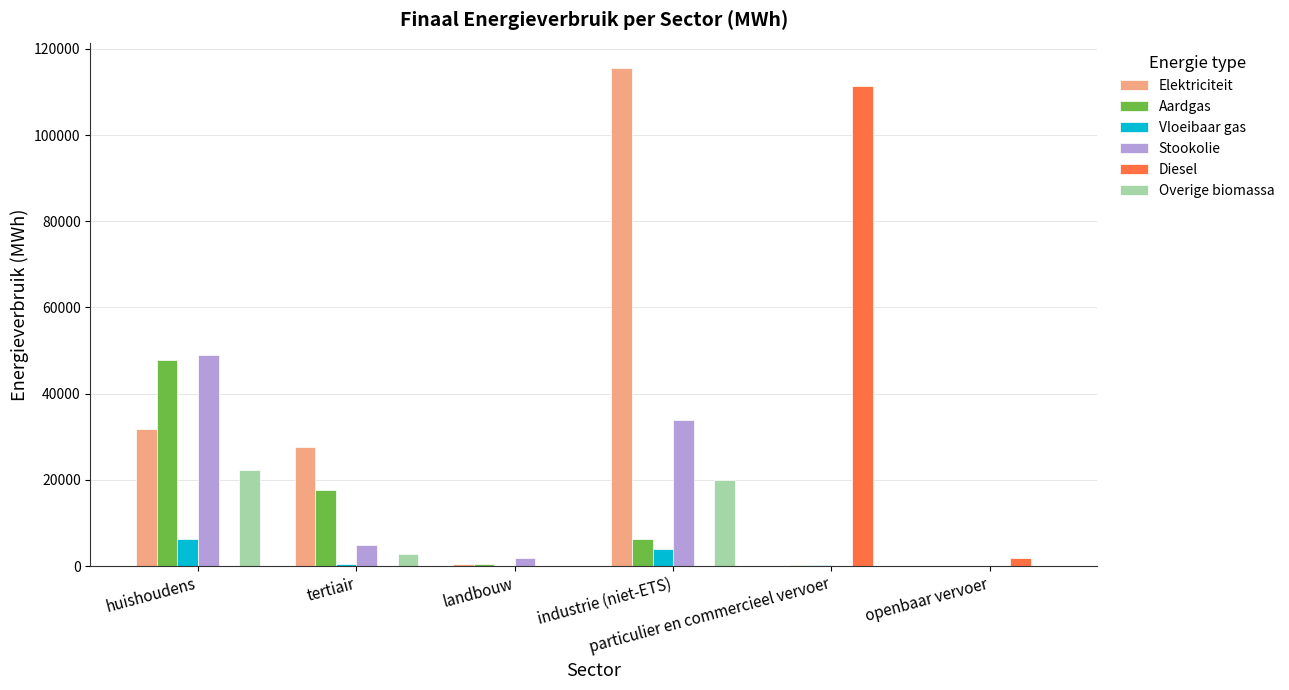

What is the sum of all Elektriciteit values?

175630.4